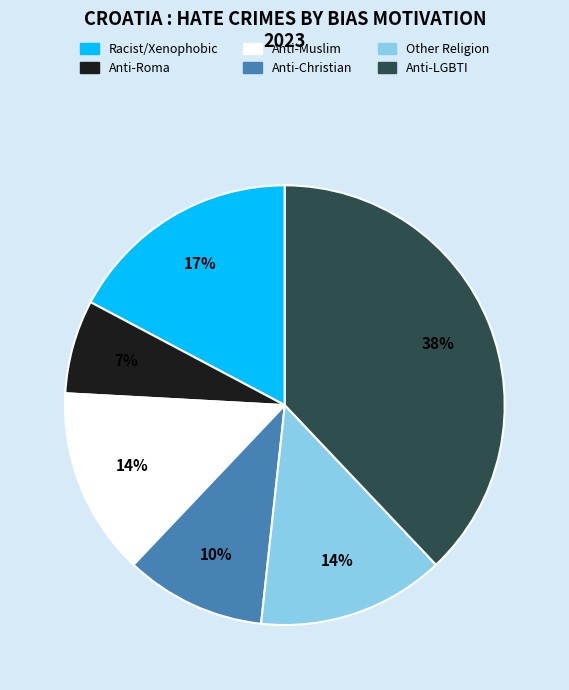

How many slices are in this pie chart?

6